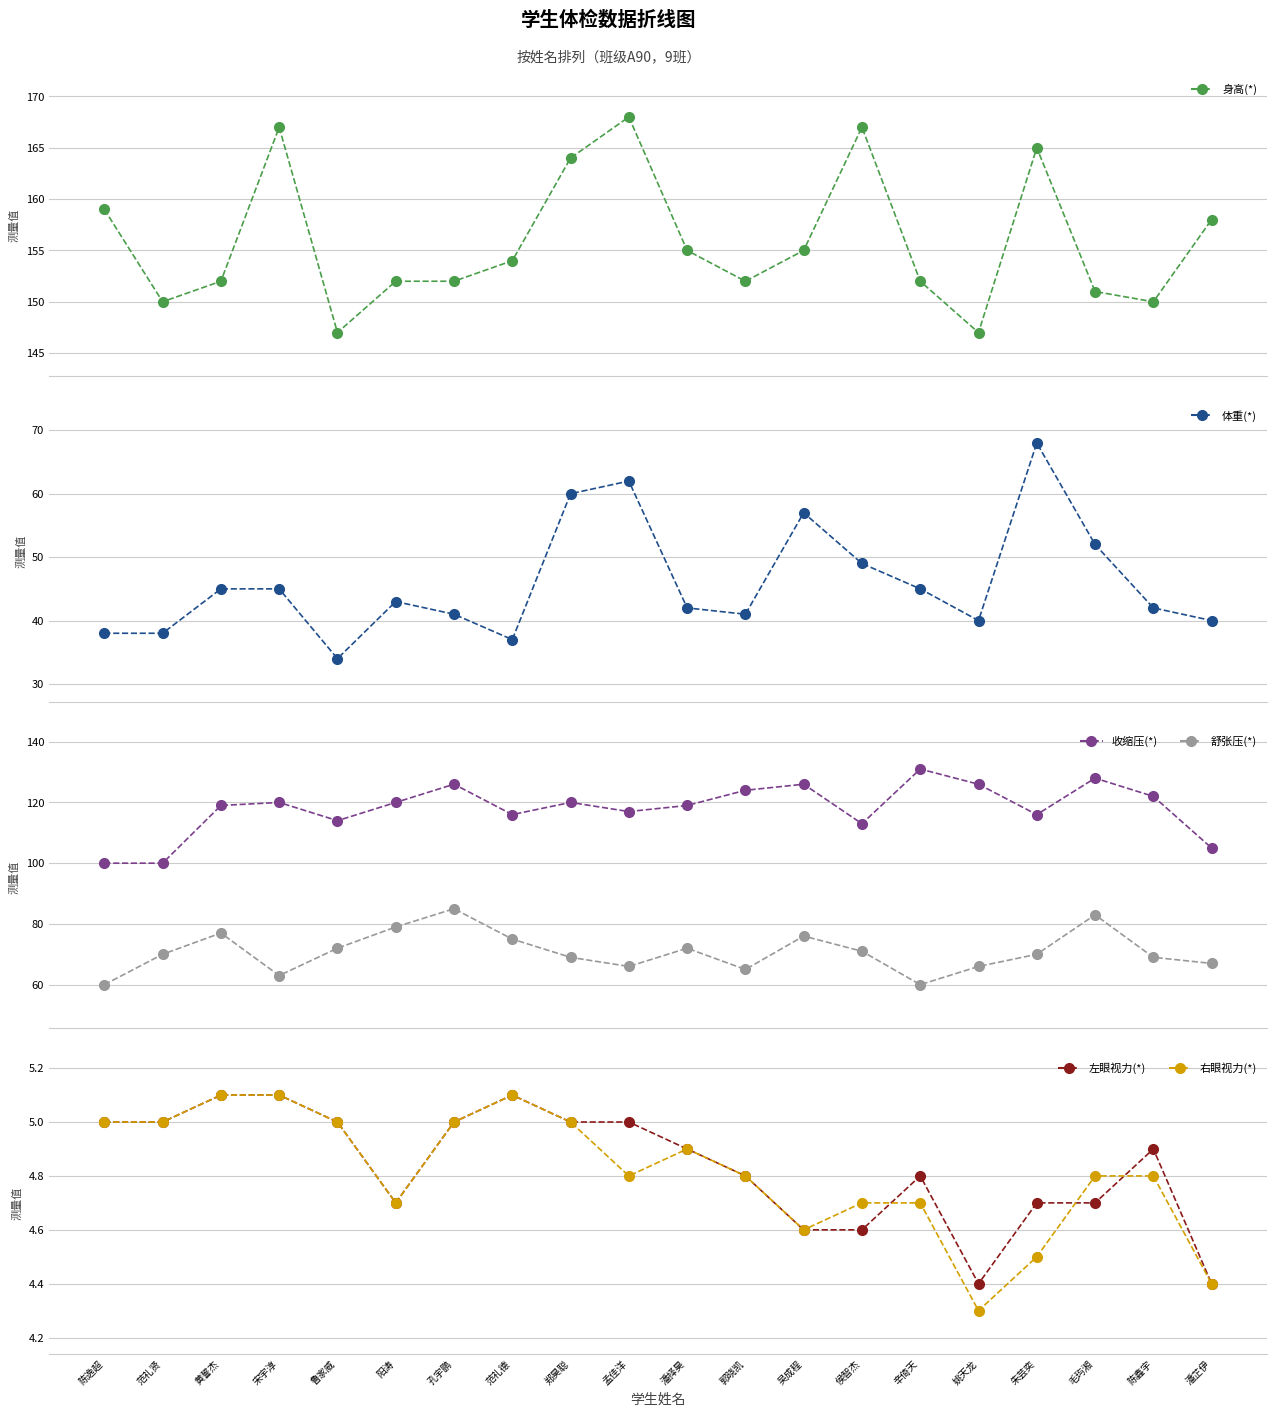

Which category has the lowest value in the 舒张压(*) series?

陈逸超